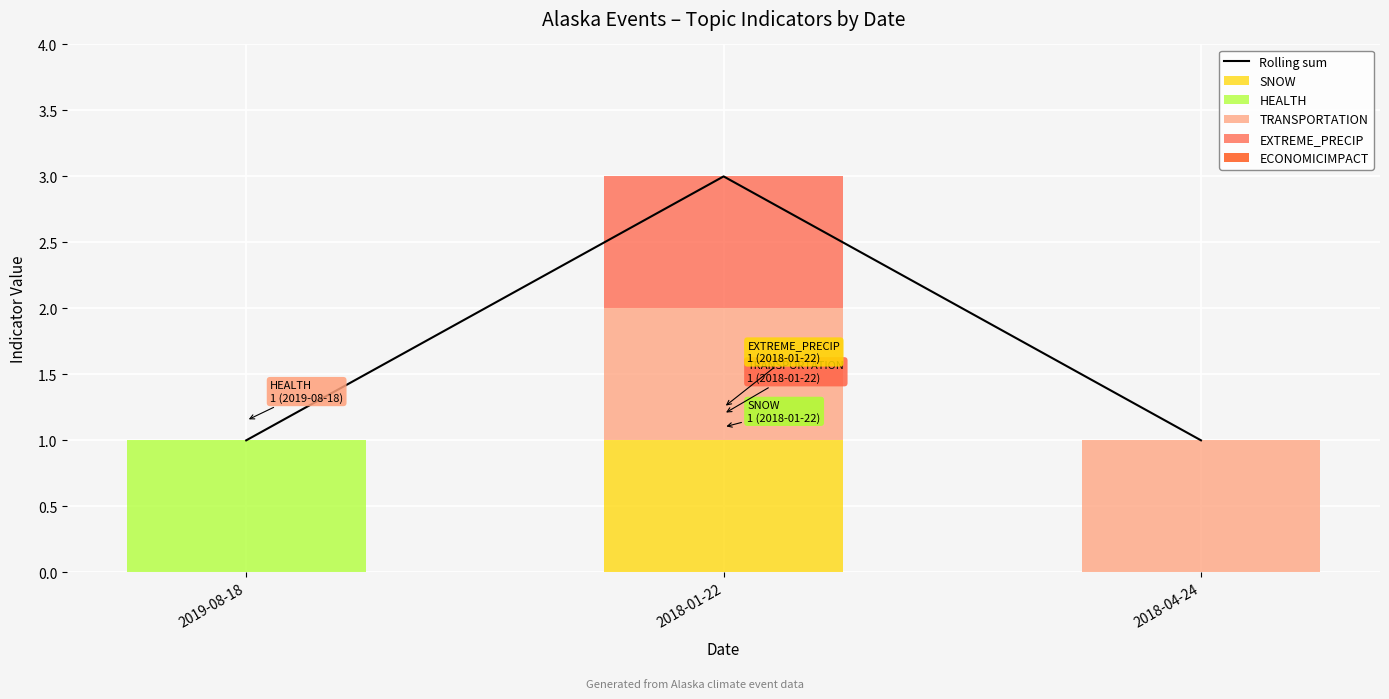

Is the value of TRANSPORTATION at 2018-04-24 greater than the value of EXTREME_PRECIP at 2018-04-24?

Yes